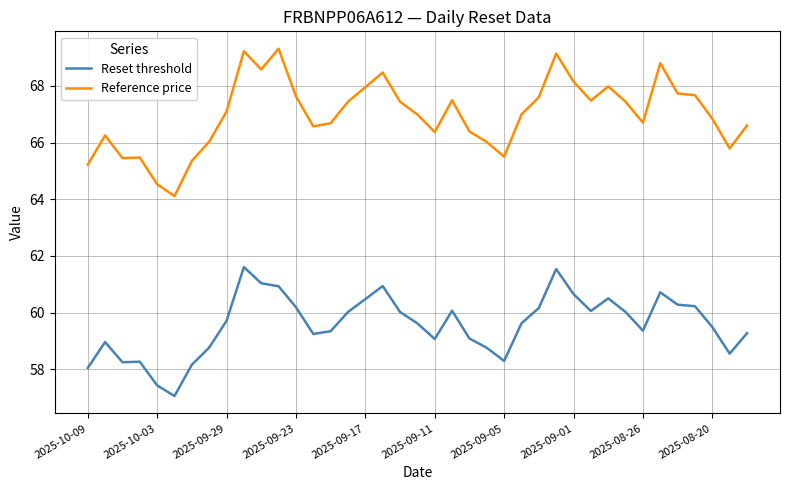

Rank the series by their maximum value, from highest to lowest.

Reference price, Reset threshold